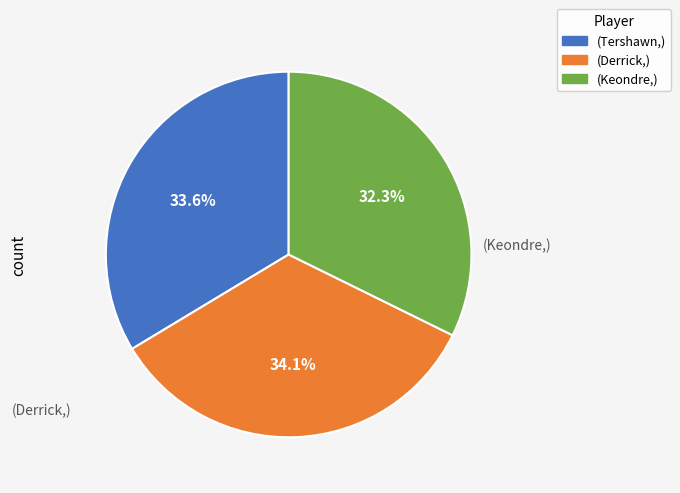

Is there a majority slice in this chart?

No